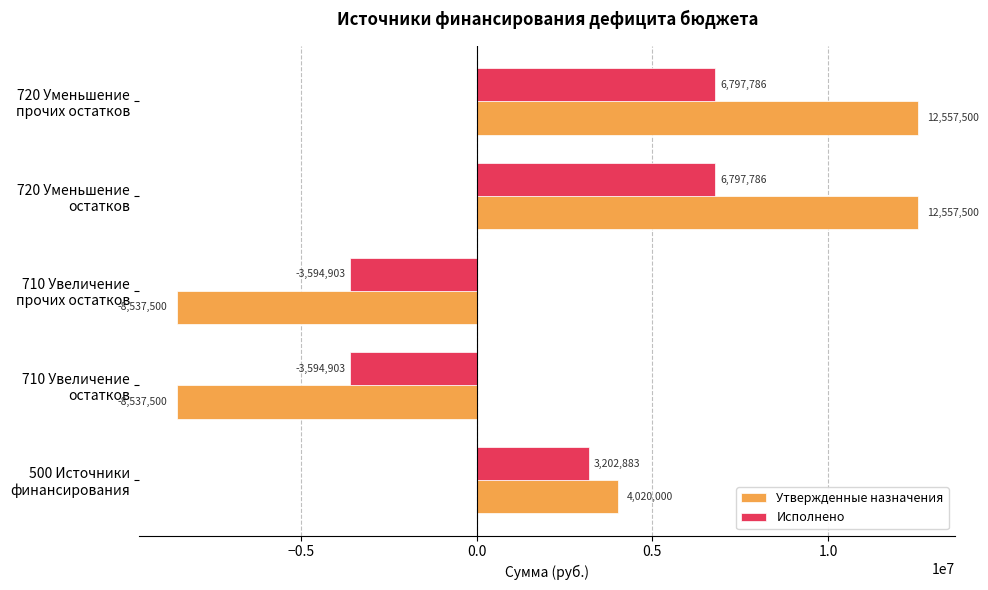

Which series has the largest total across all categories?

Утвержденные назначения